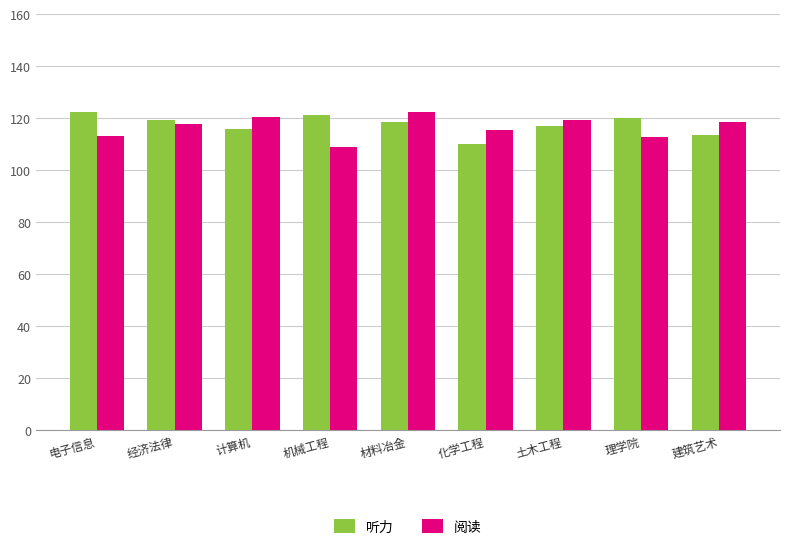

How many bars are there in each group?

2